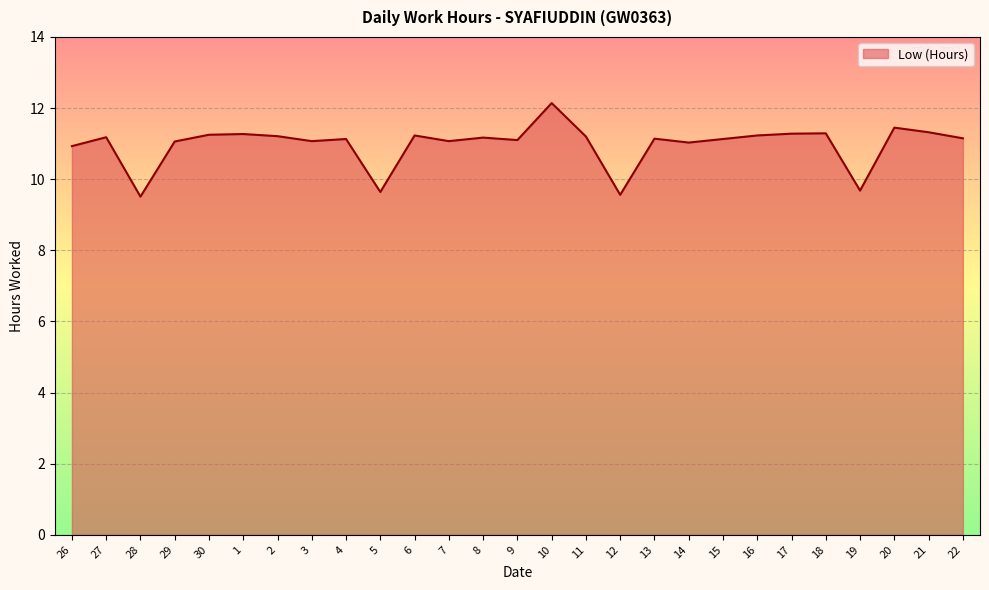

What is the greatest value displayed?

12.1